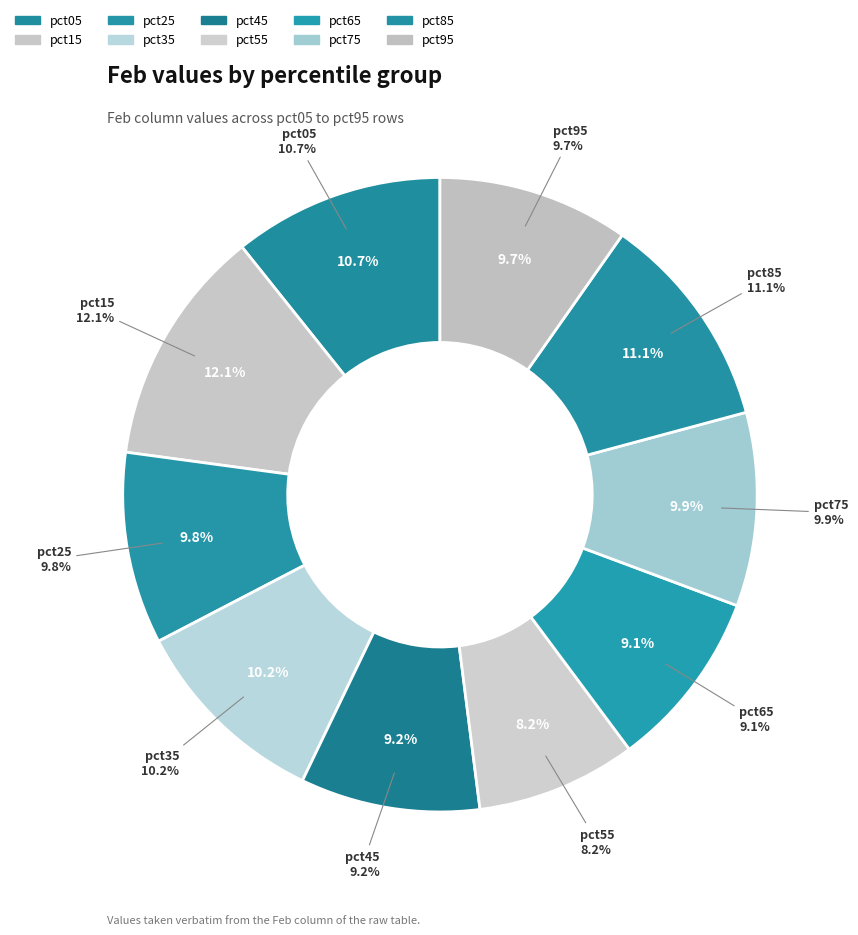

To the nearest percent, what is the average slice percentage?

10%